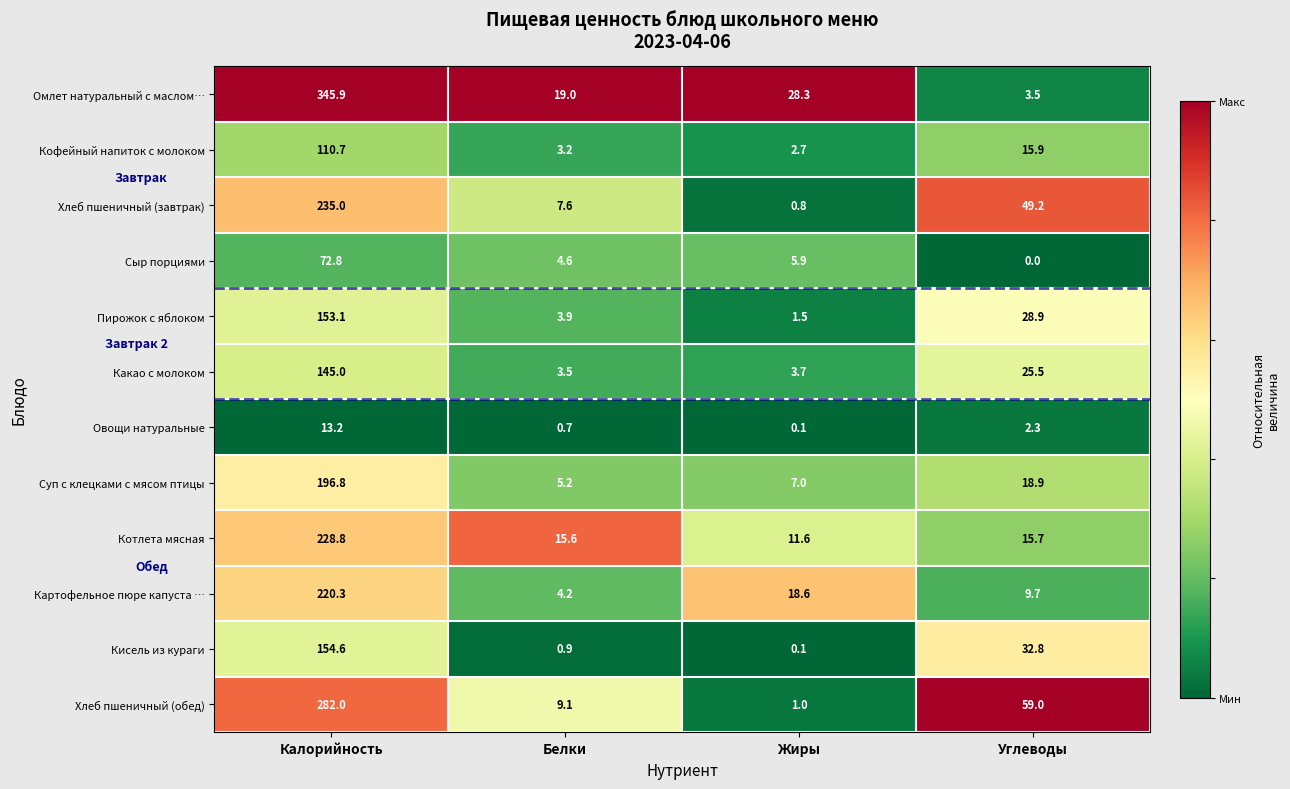

What is the average value of the Пирожок с яблоком series?

46.9